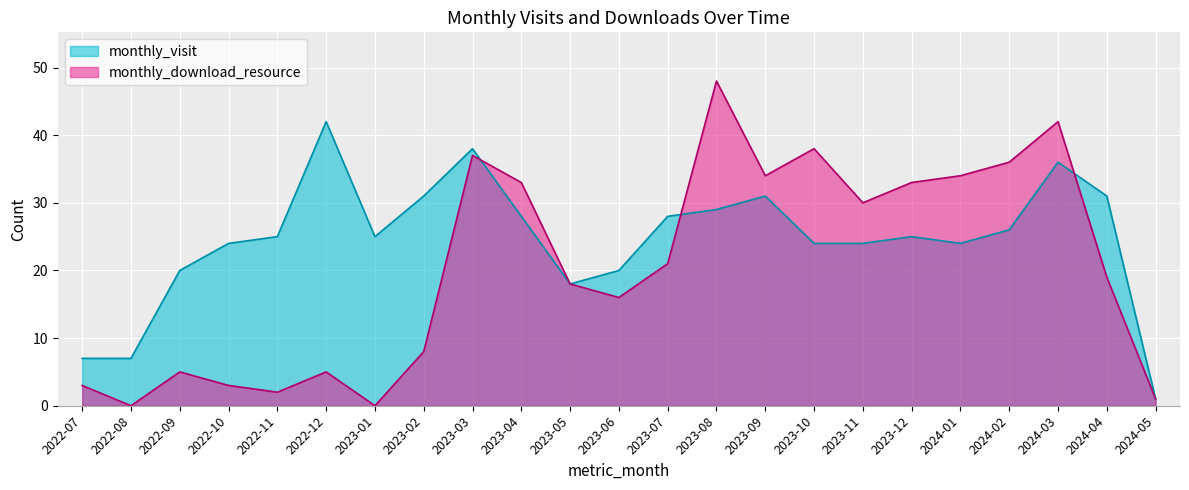

Which label corresponds to the smallest value in the chart?

2022-08